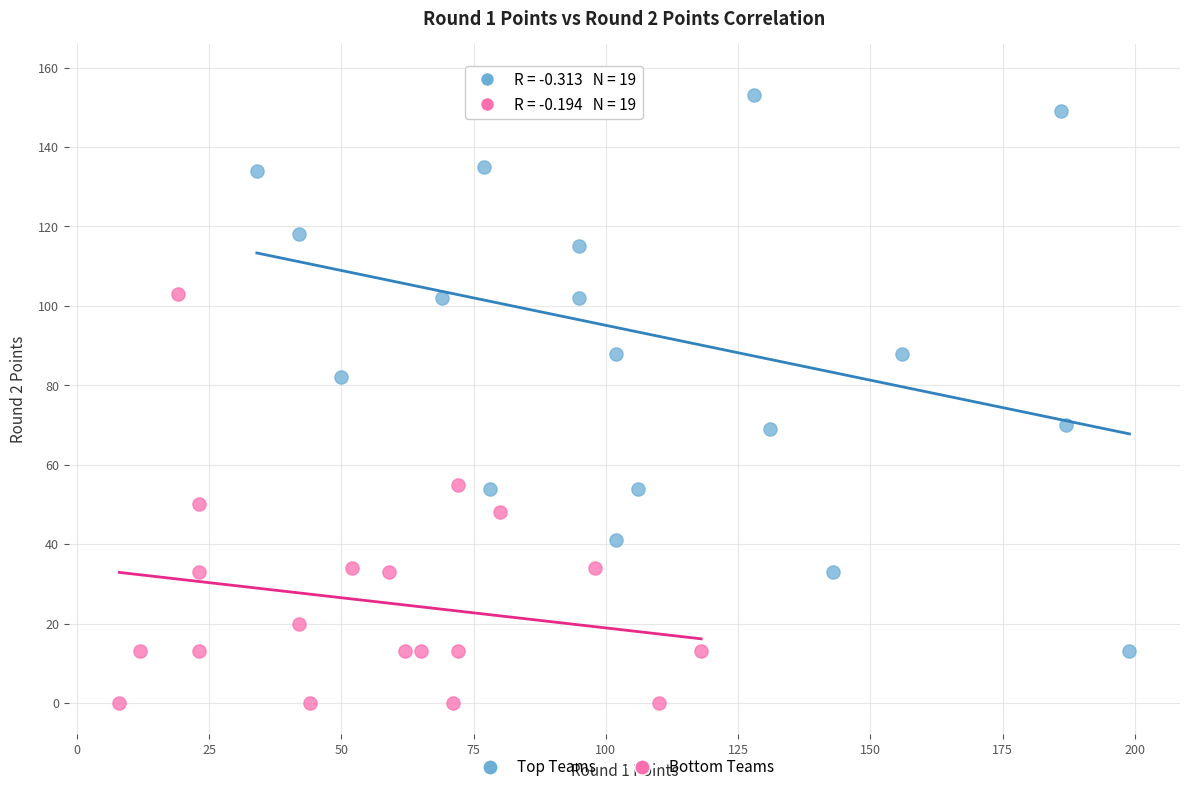

Which series has the widest spread of Y values?

Top Teams